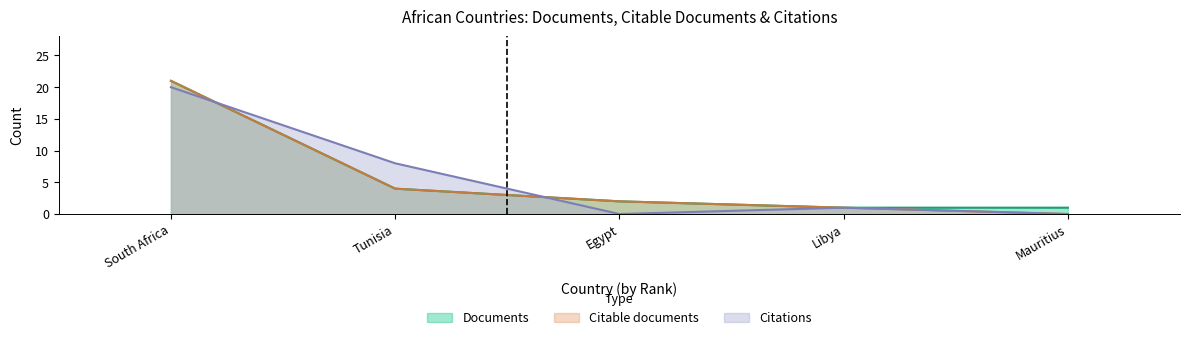

What is the difference between the highest and lowest values at Tunisia?

4